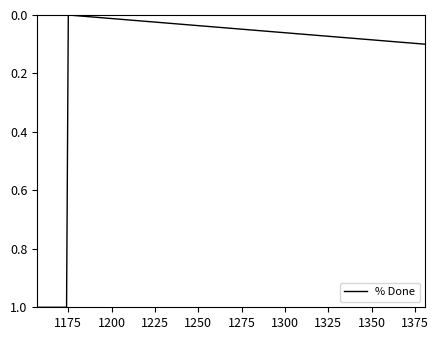

What is the value of the 5th point from the left?

10